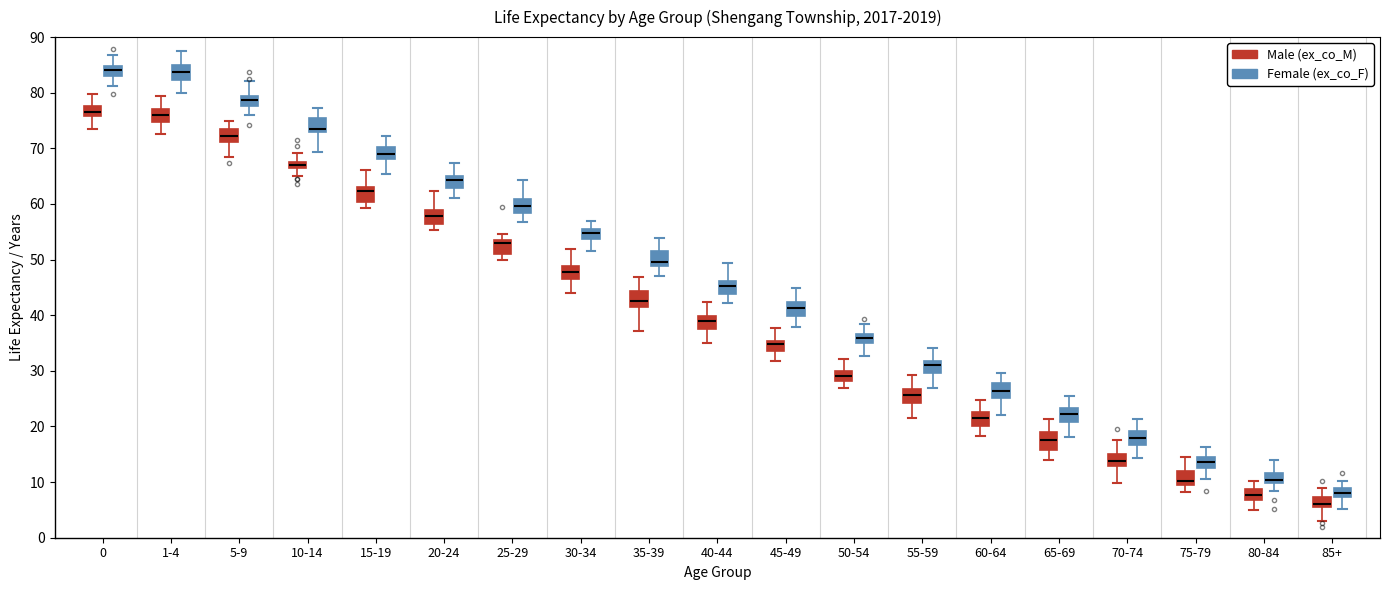

Where does the upper whisker of the box for 10-14 (Female (ex_co_F)) end on the y-axis? The values are not printed on the chart, so give them approximately, as read against the axis.

77